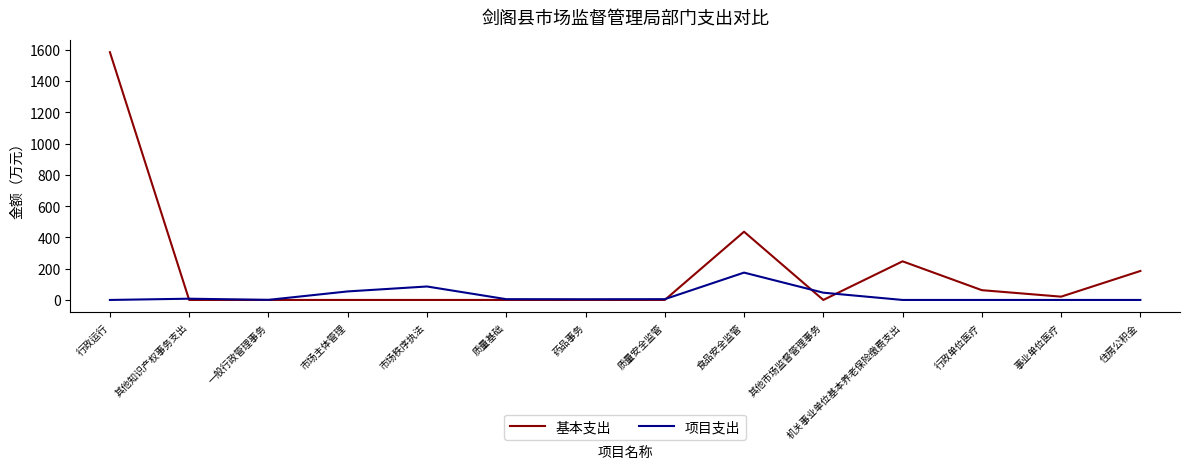

List the series in order of their peak value, lowest first.

项目支出, 基本支出